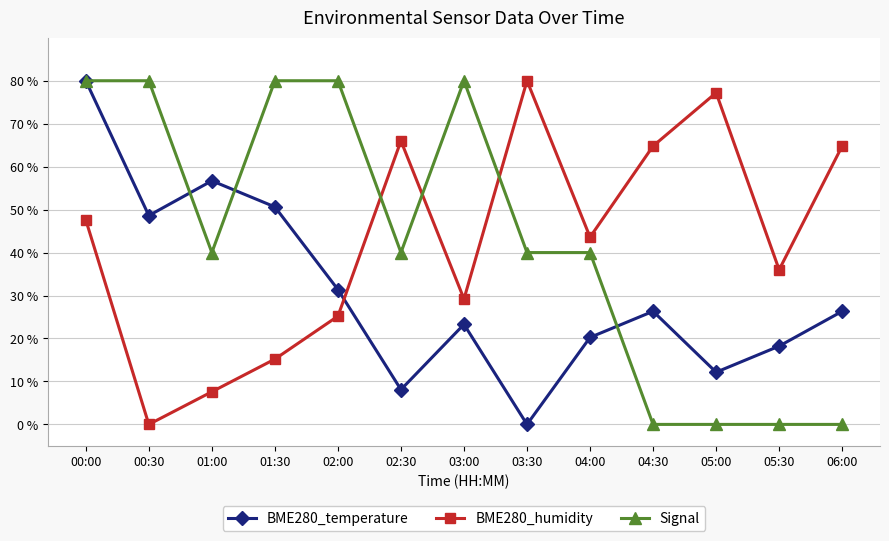

What is the total value across all series at 01:30?

145.8